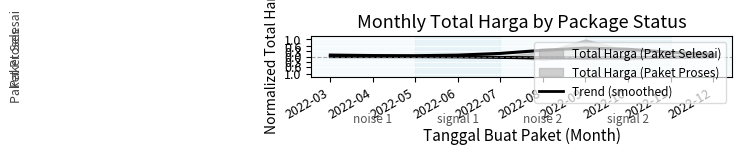

What is the value of the Paket Selesai (trend) point at the 9th from the left?

0.3